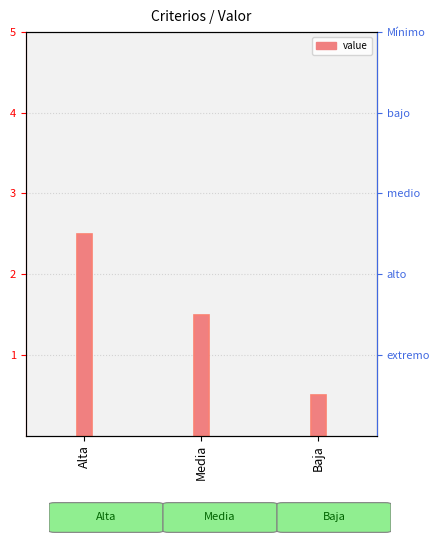

What is the smallest value displayed?

0.5